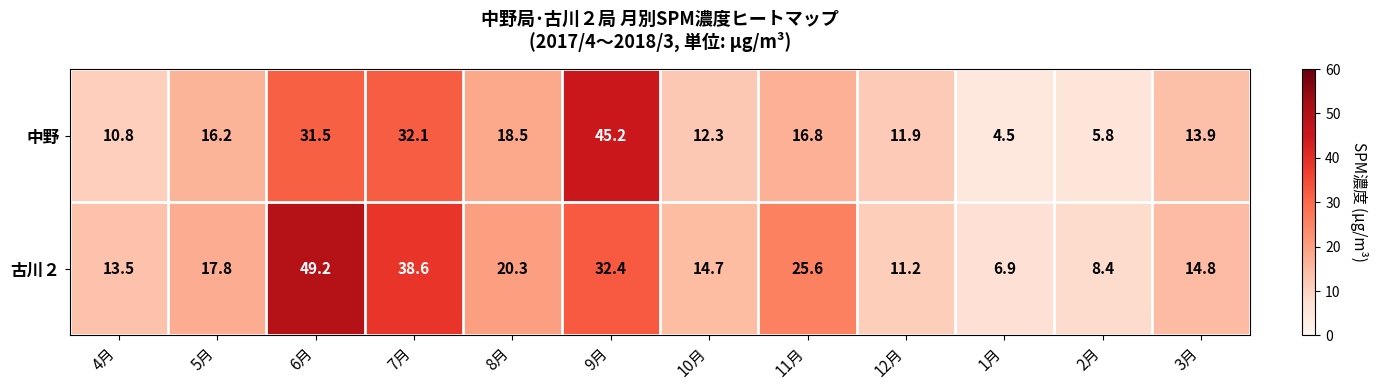

List the series in order of their overall mean, lowest first.

中野, 古川２